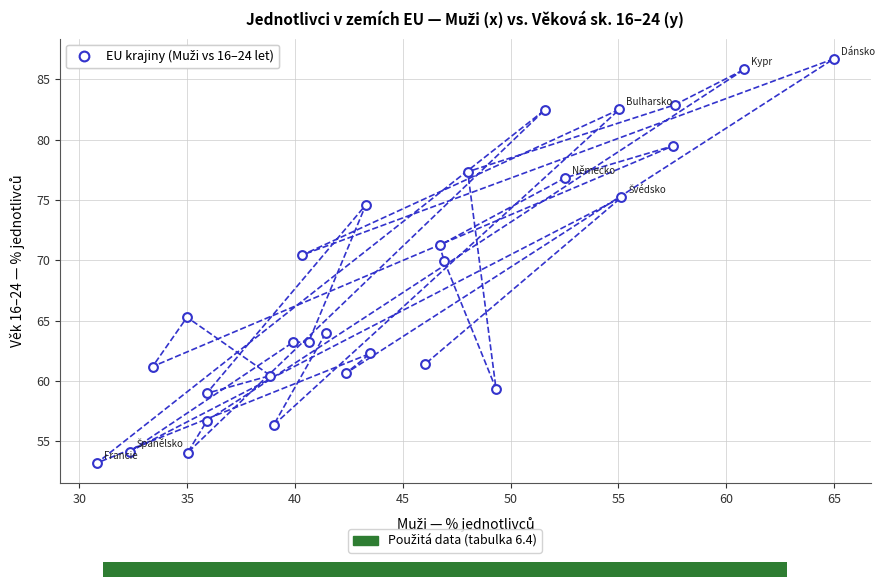

What is the range of Y values (max minus min)?

33.5